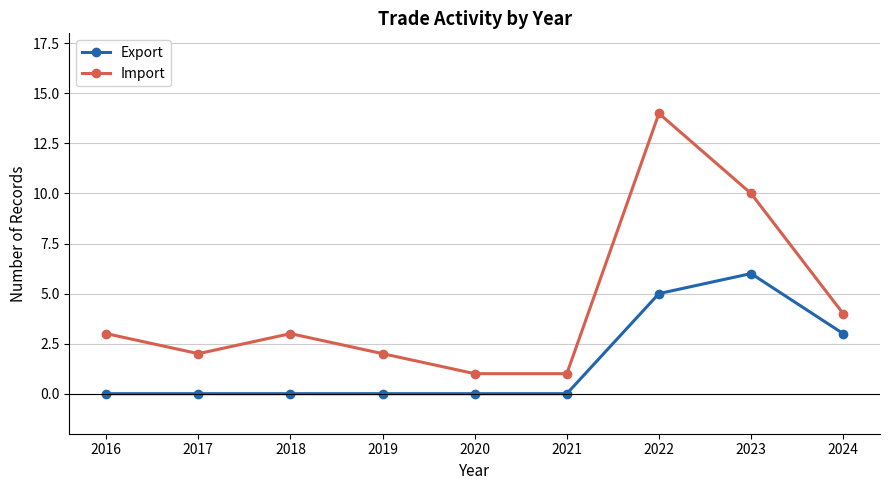

True or false: Import and Export cross at least once.

False